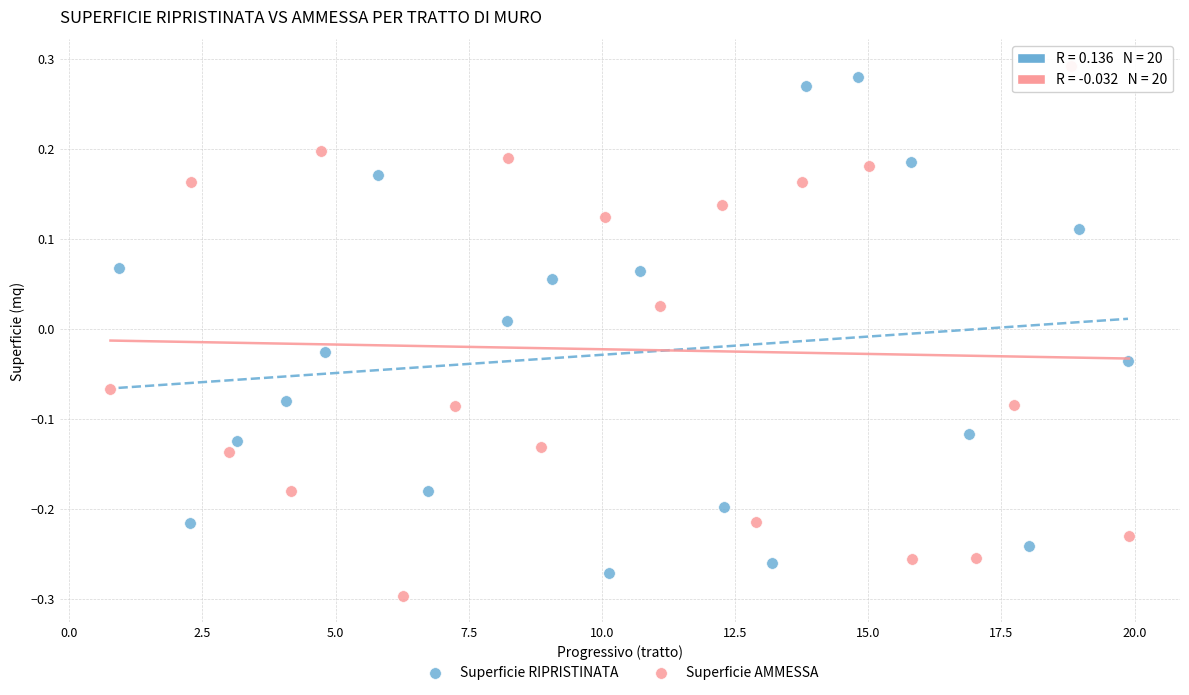

Which series reaches the maximum Y coordinate?

Superficie AMMESSA